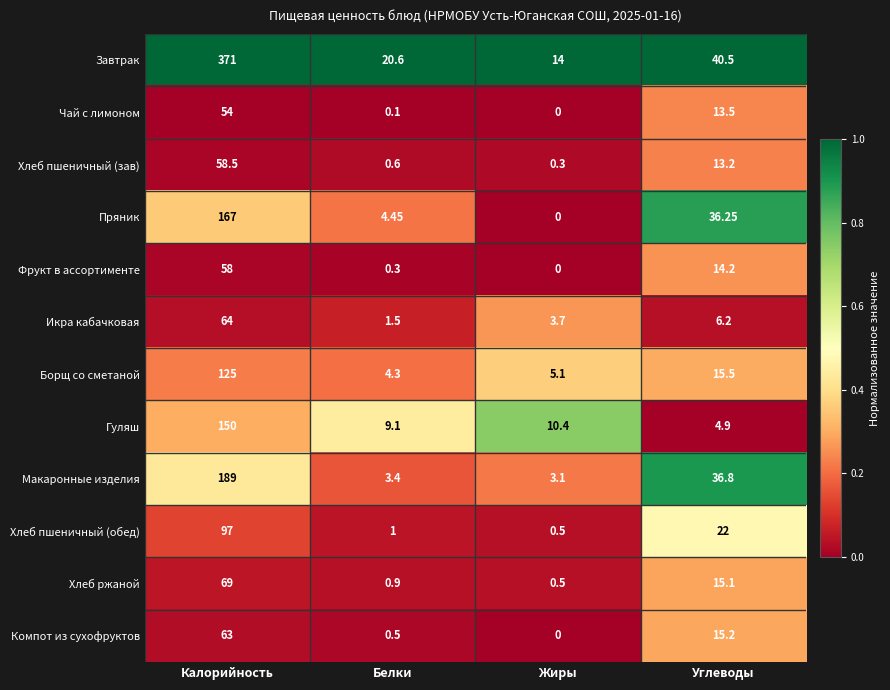

How many values in the Макаронные изделия series exceed 36?

2